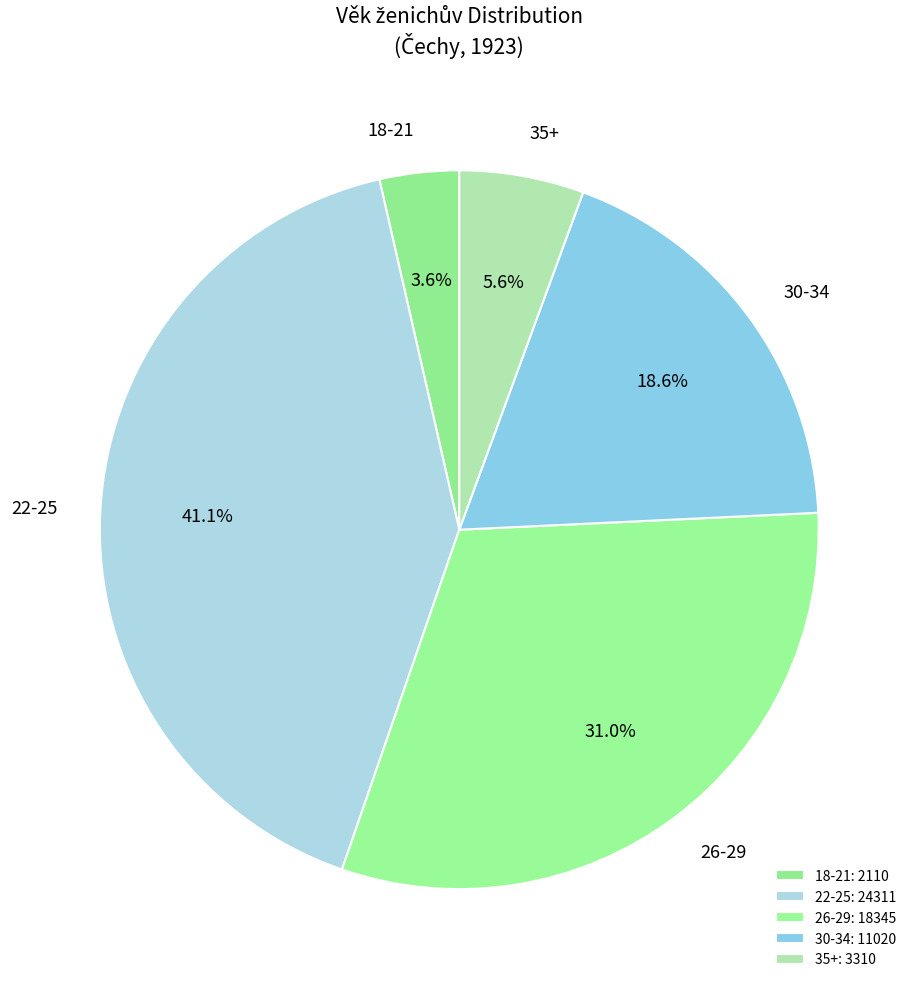

Which has a higher value, 35+ or 22-25?

22-25